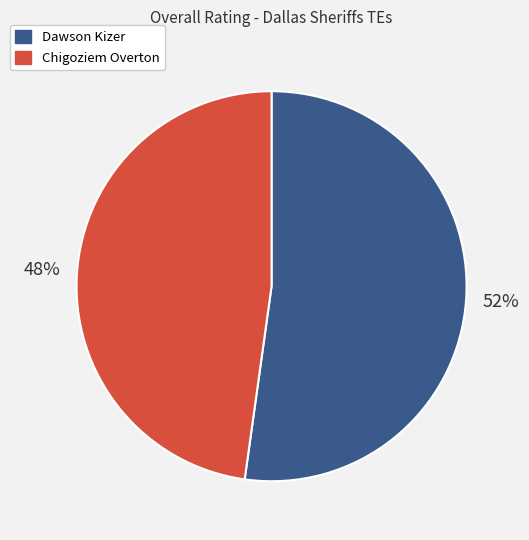

To the nearest percent, what percentage of the pie is Chigoziem Overton?

48%